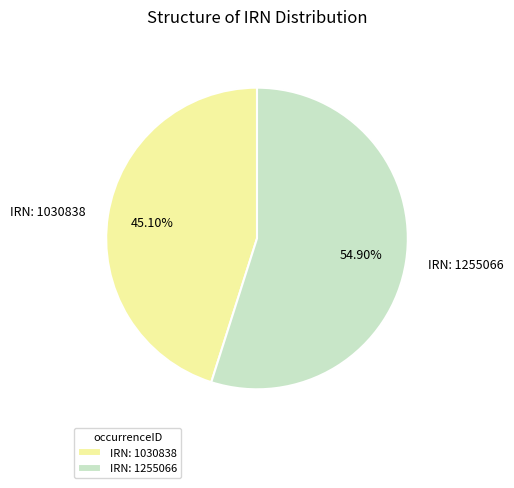

To the nearest percent, what is the average slice percentage?

50%